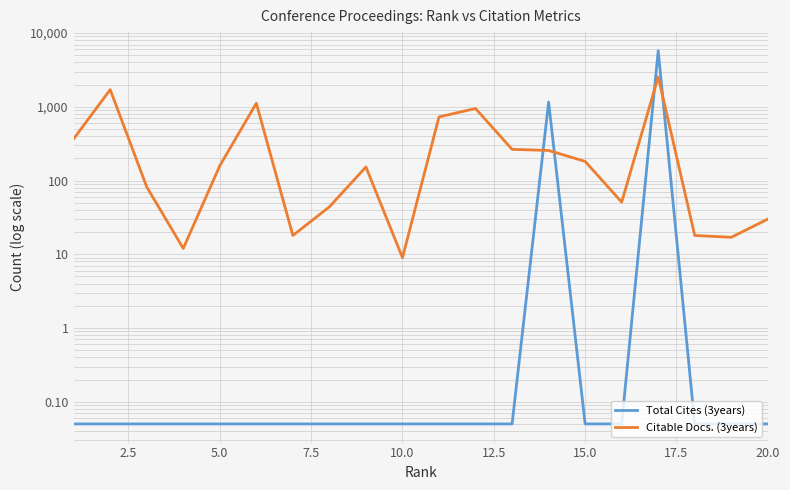

List the series in order of their peak value, lowest first.

Citable Docs. (3years), Total Cites (3years)